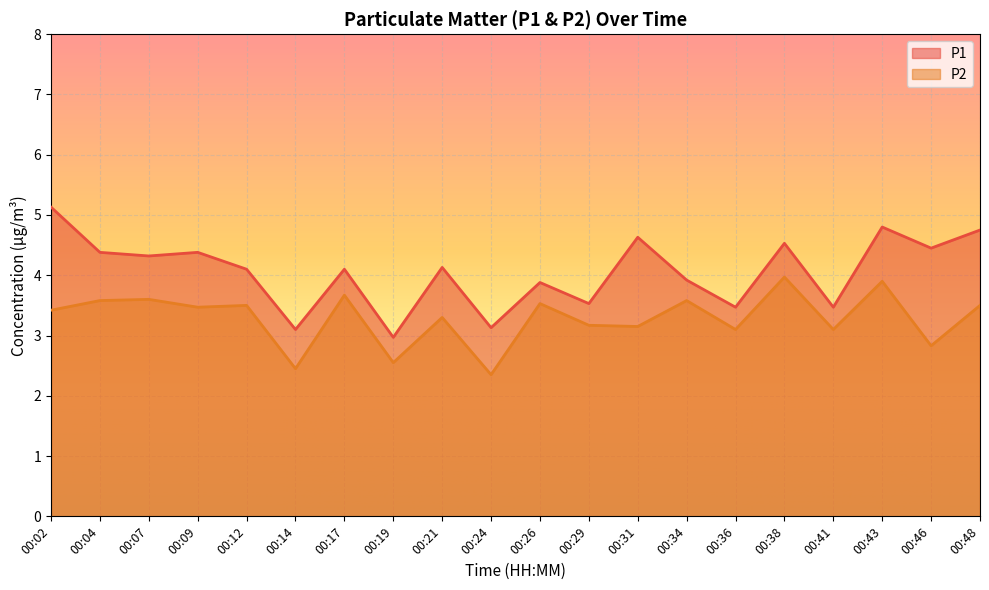

What is the spread (max minus min) of values at 00:38?

0.6